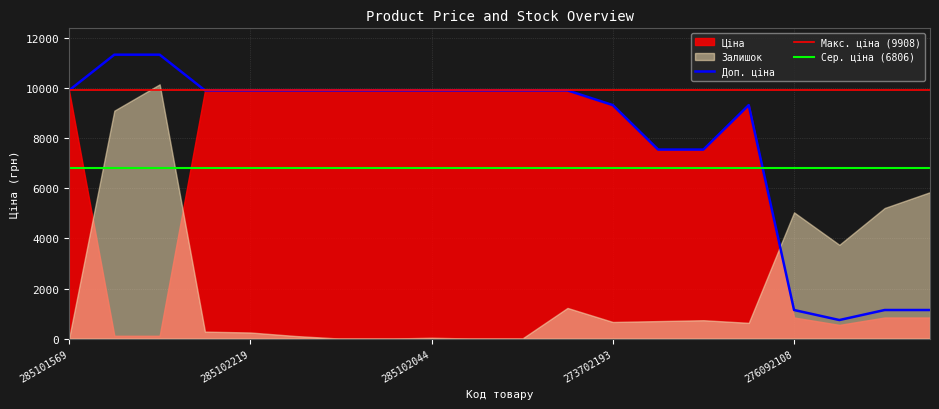

What is the difference between the Доп. ціна values at 273702194 and 285102221?

587.1